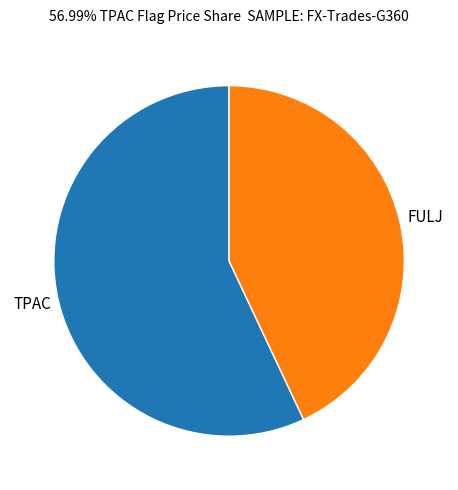

Count the number of slices in the pie.

2